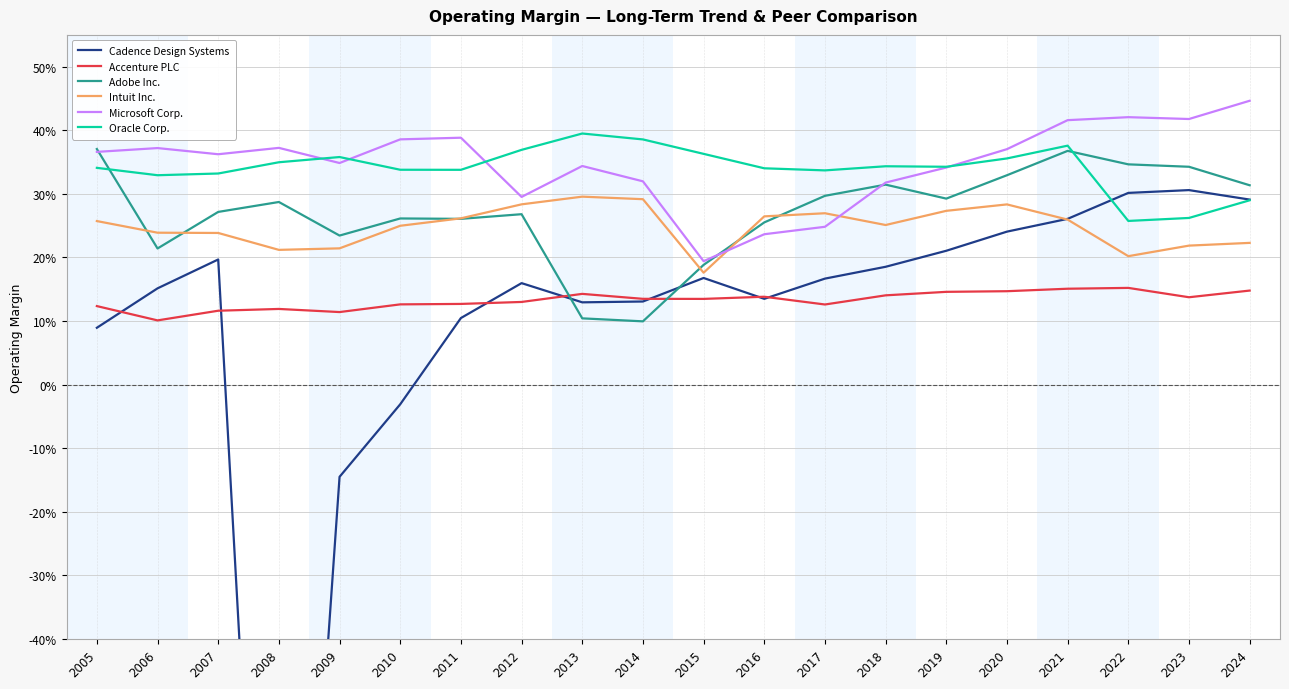

True or false: Cadence Design Systems and Adobe Inc. intersect in this chart.

True